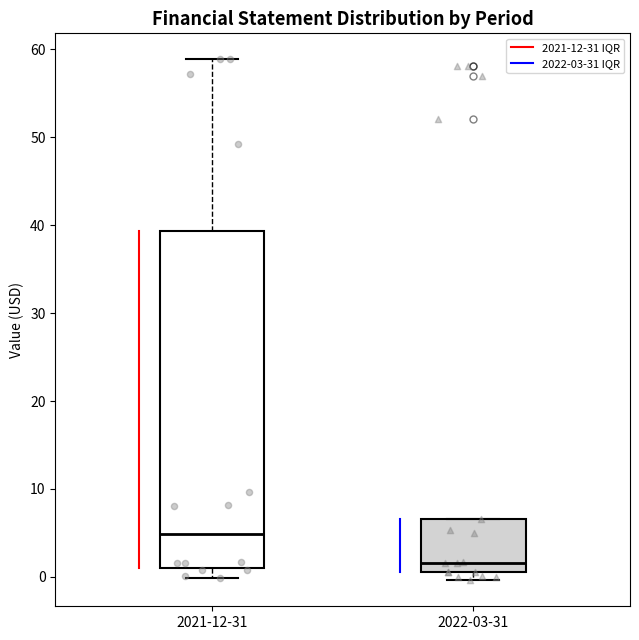

Comparing the boxes themselves (not the whiskers), which one is the tallest?

2021-12-31